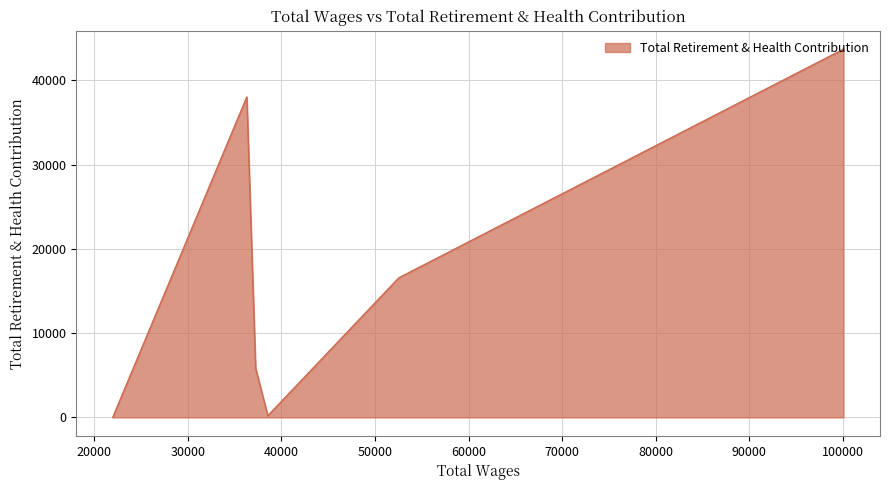

Rank the categories by value from highest to lowest.

100063.0, 36308.0, 52558.0, 37252.0, 38551.0, 21977.0